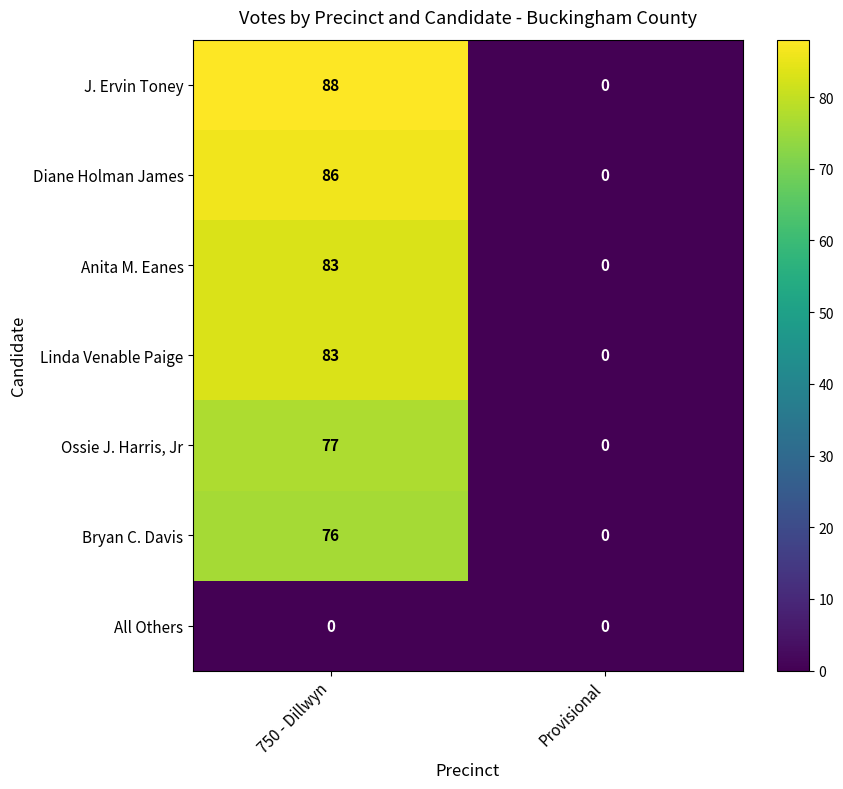

What is the difference between the maximum and minimum values in the Ossie J. Harris, Jr series?

77